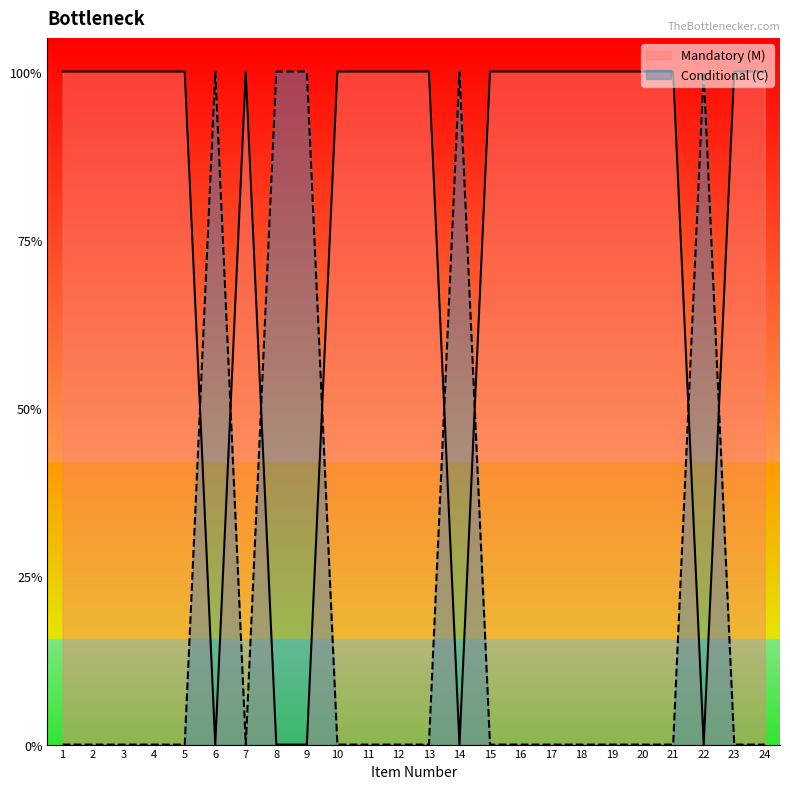

Read the Mandatory (M) value at 4.

1